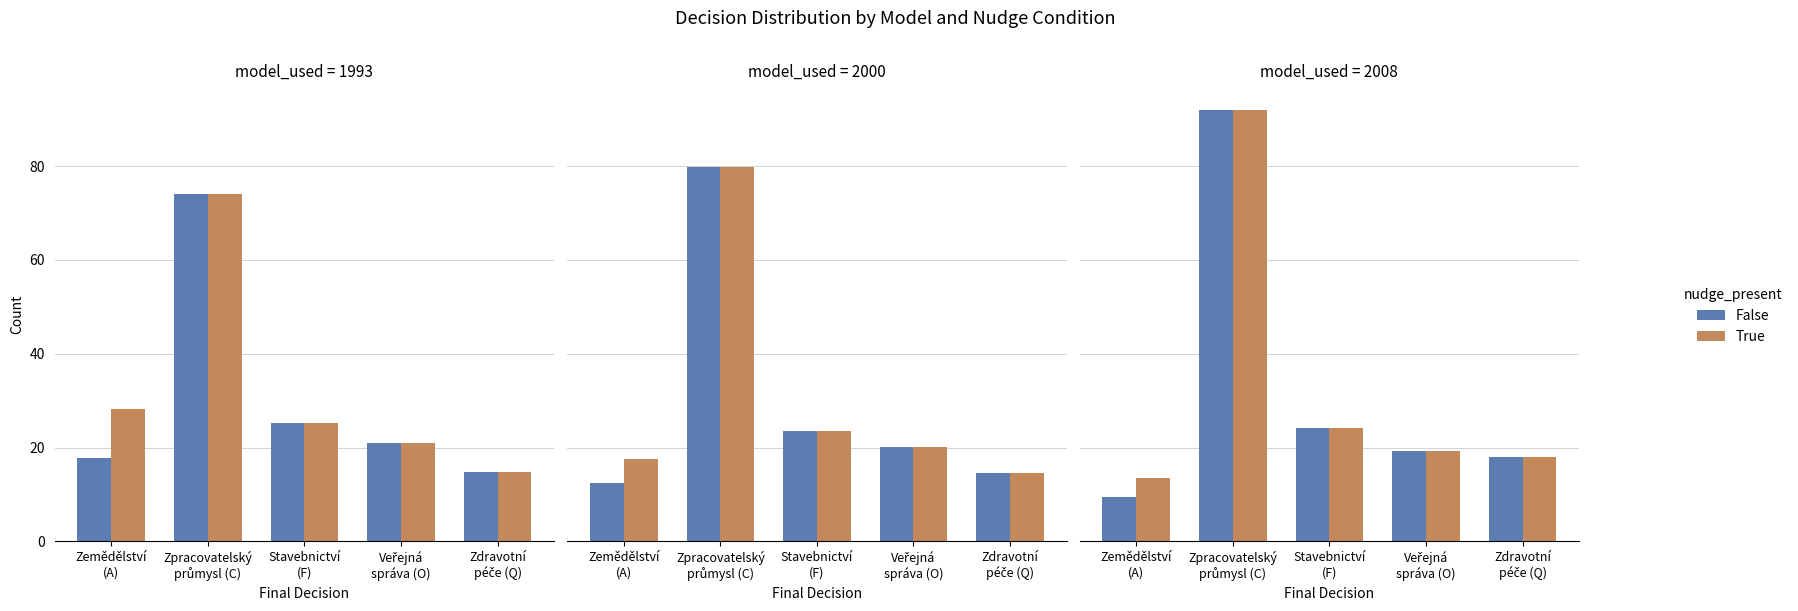

At how many categories does at least one series exceed 17?

4